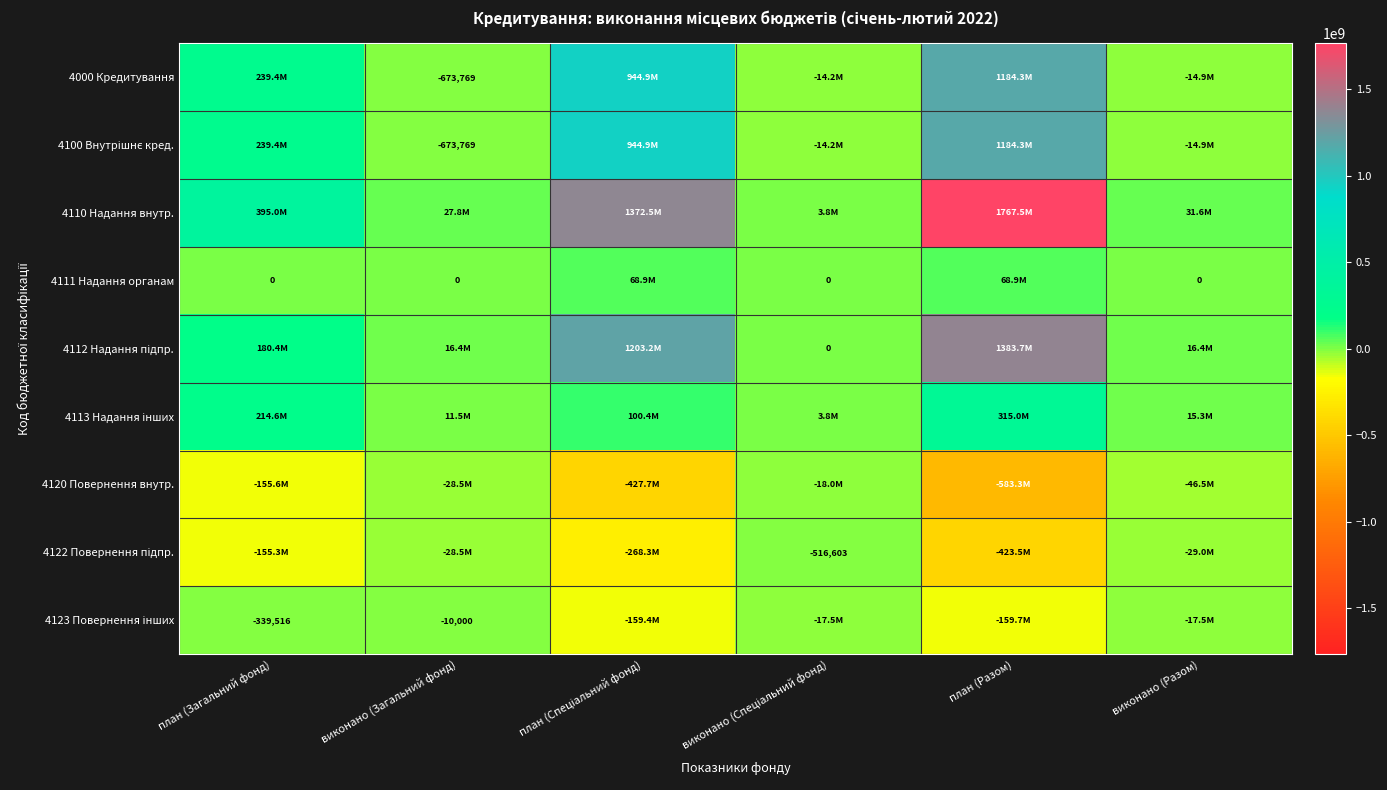

What is the average value of the 4122 Повернення підпр. series?

-150852604.2